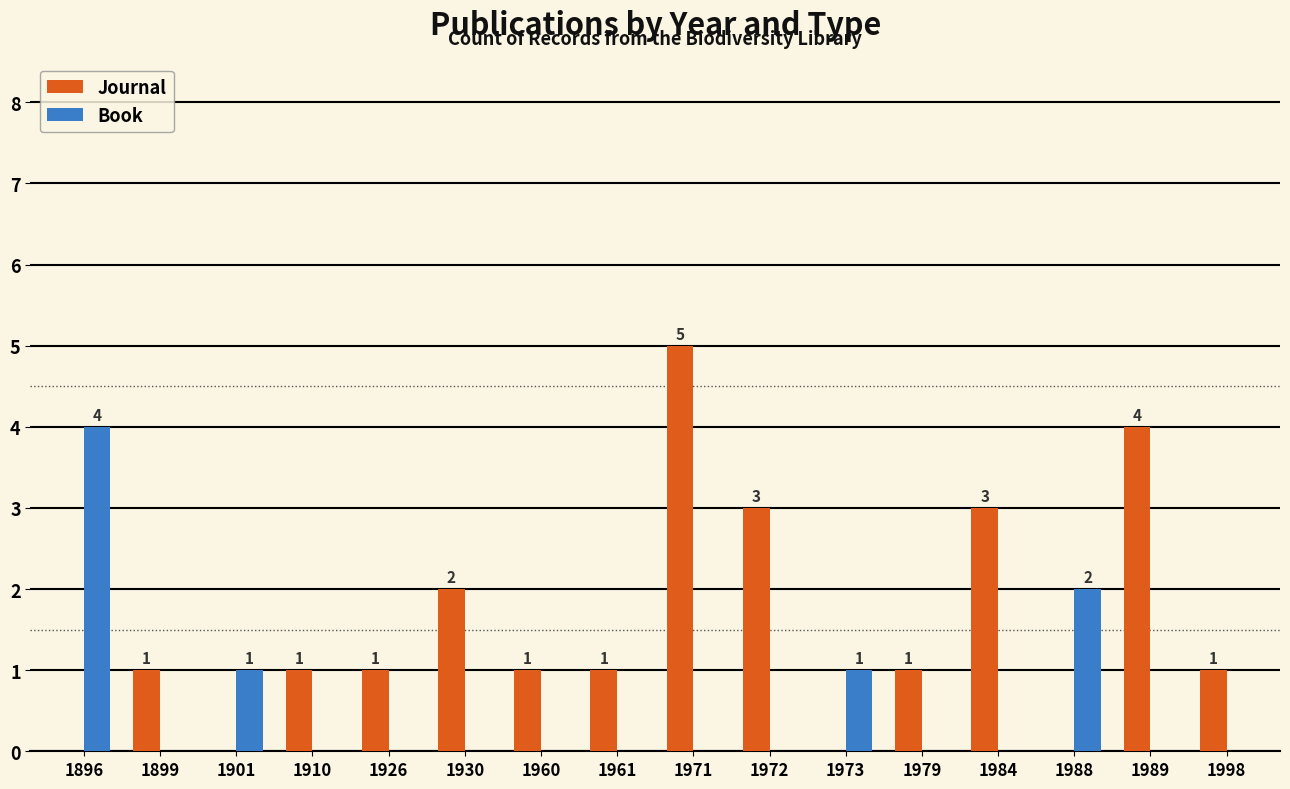

What is the maximum value for Book?

4